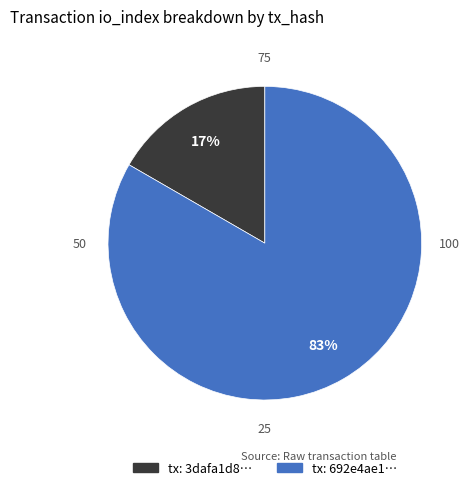

Count the number of slices in the pie.

2